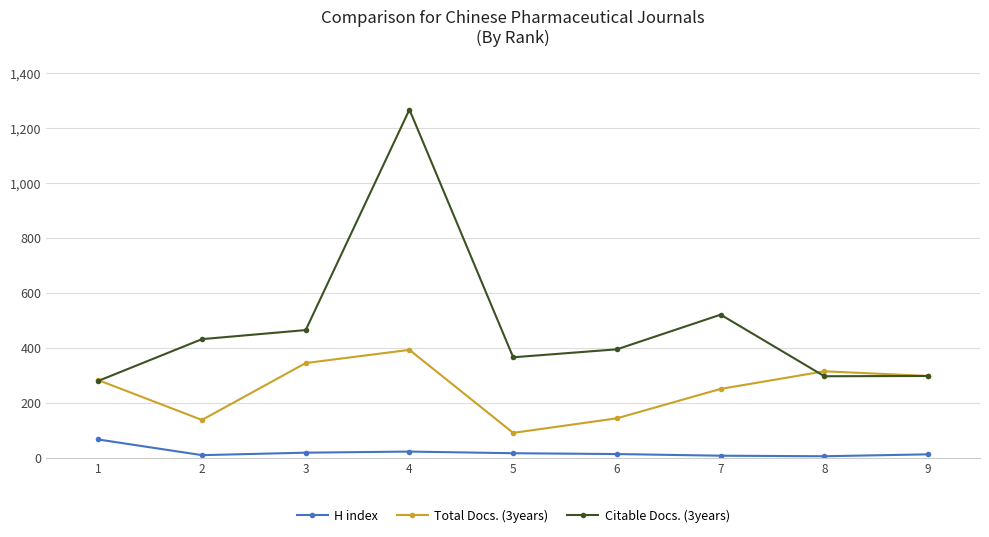

The value of Total Docs. (3years) at 6 is 143. True or false?

True